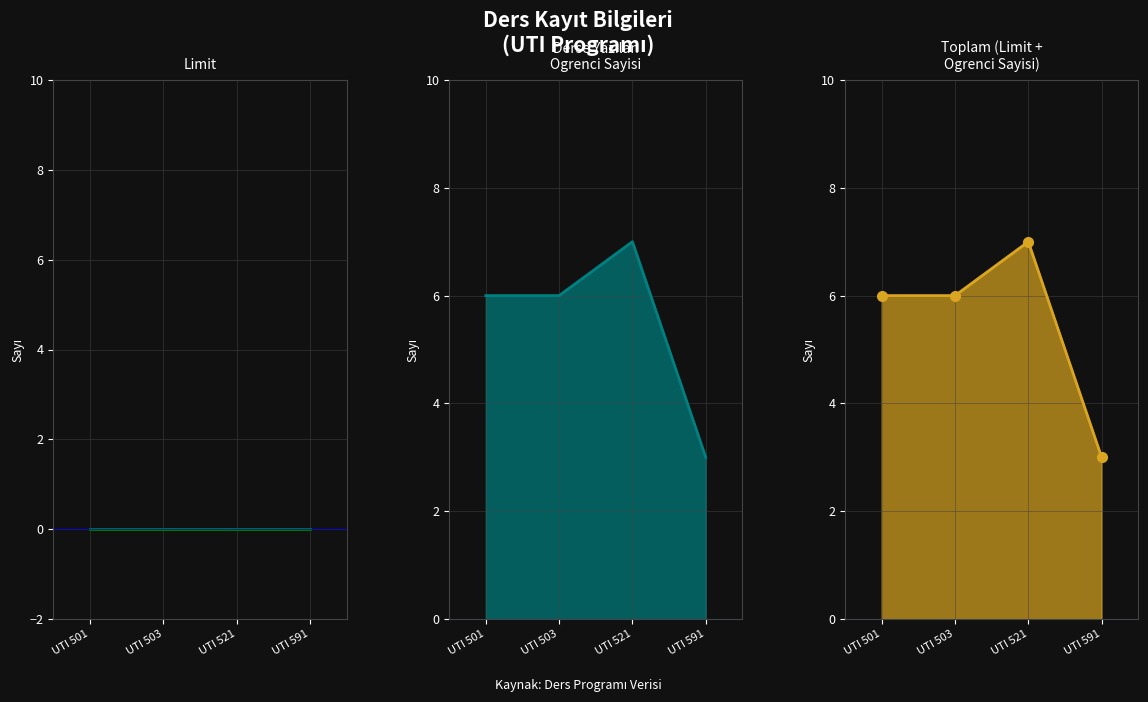

True or false: Toplam line and Derse Yazilan Ogrenci Sayisi line cross at least once.

False